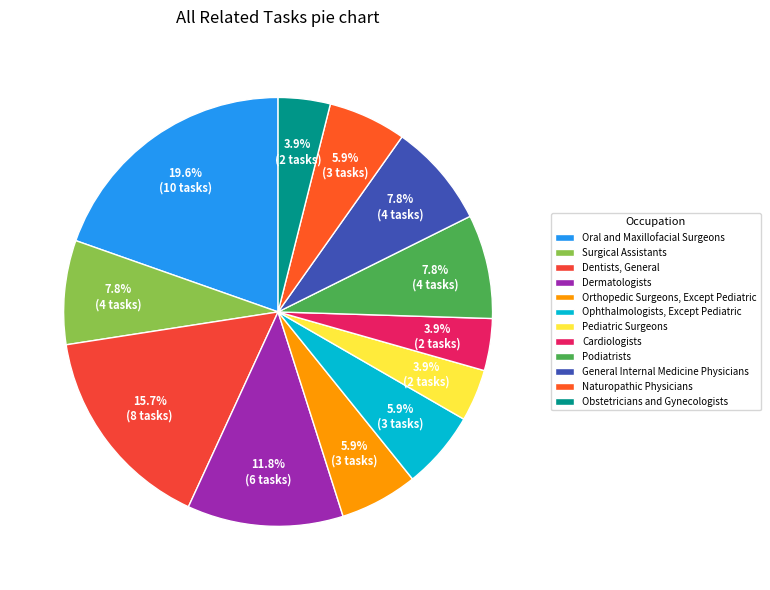

What is the smallest slice in the pie chart?

Pediatric Surgeons